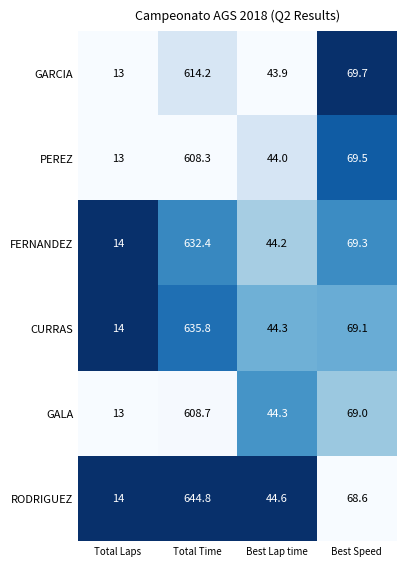

Is it true that GARCIA equals 614.2 at Total Time?

True